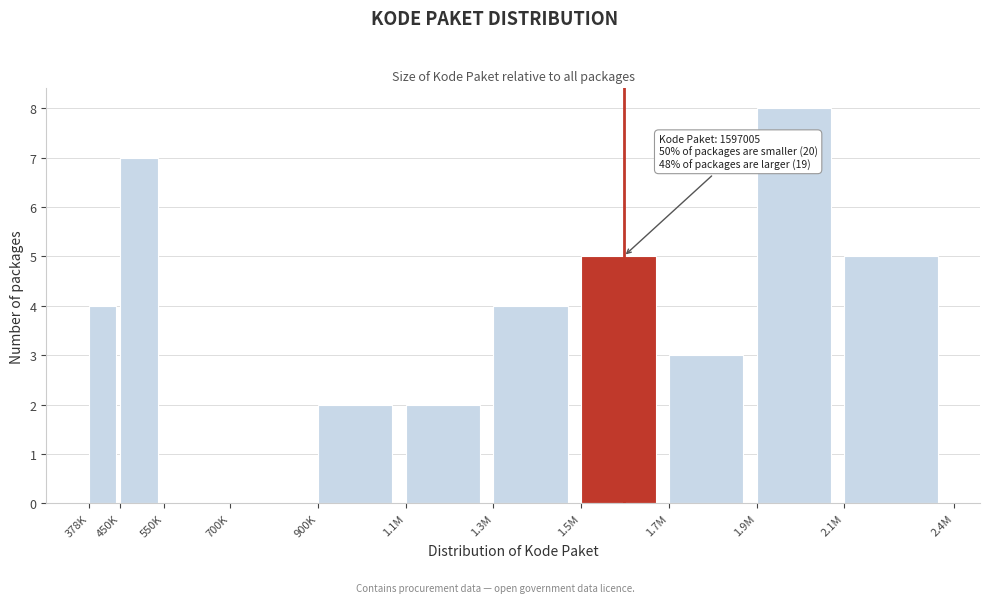

Reading left to right, list all the values displayed in this chart.

378K=4	450K=7	550K=0	700K=0	900K=2	1.1M=2	1.3M=4	1.5M=5	1.7M=3	1.9M=8	2.1M=5